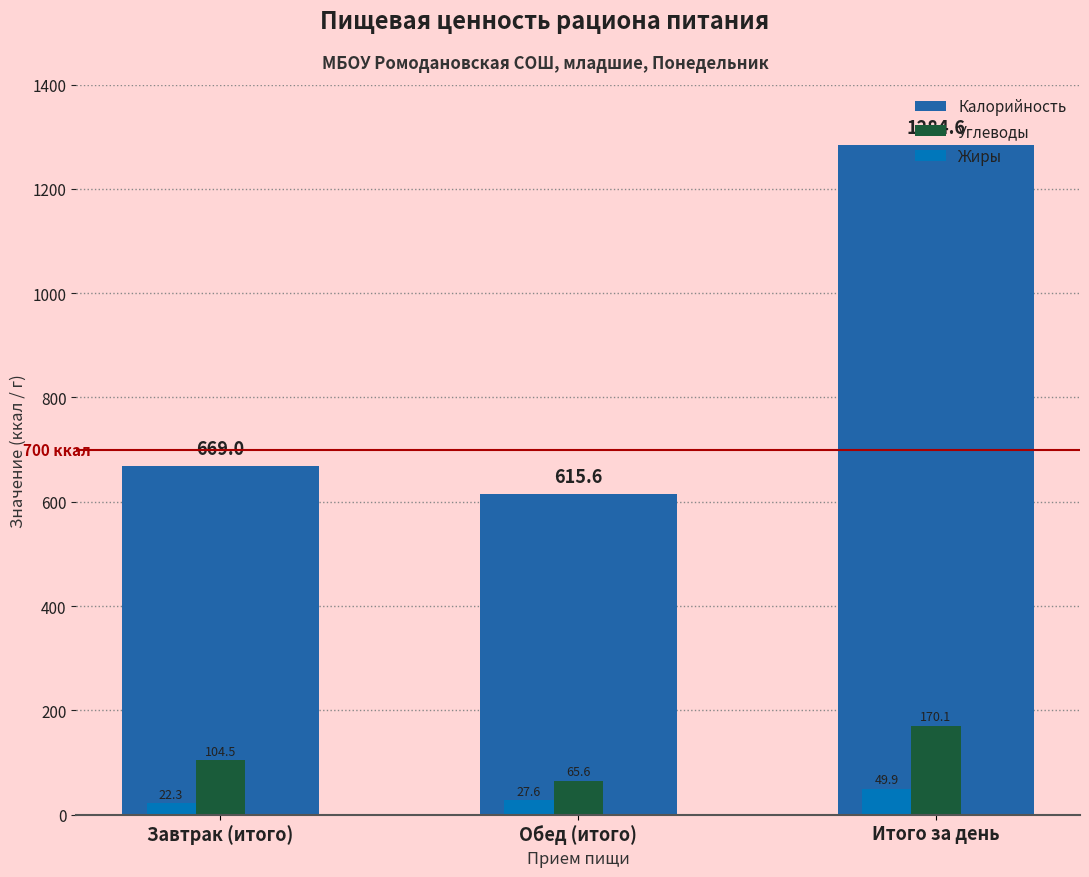

What is the approximate value of Жиры at Итого за день?

49.9